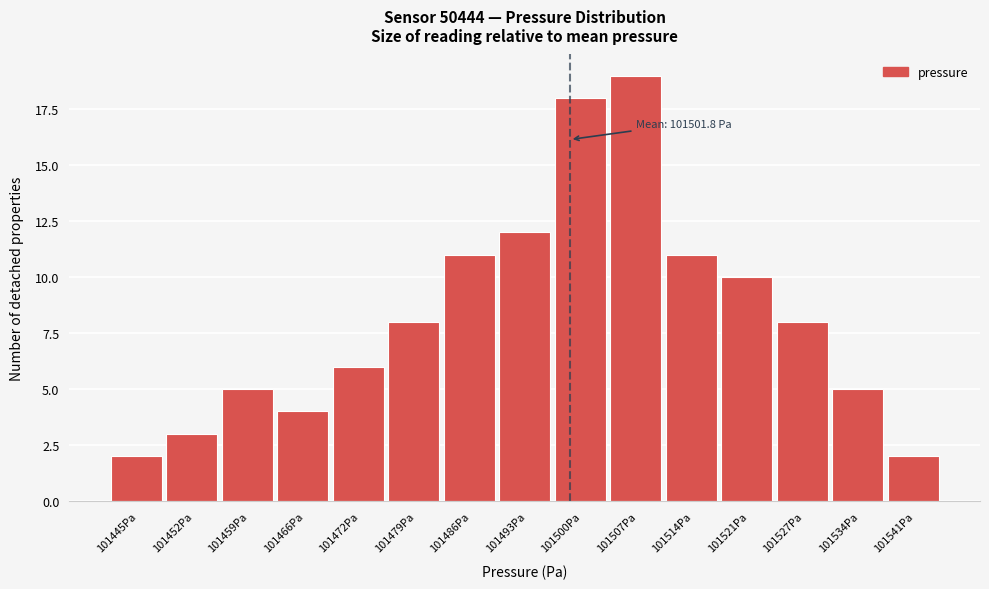

Reading left to right, transcribe all the data shown in this chart.

2	3	5	4	6	8	11	12	18	19	11	10	8	5	2